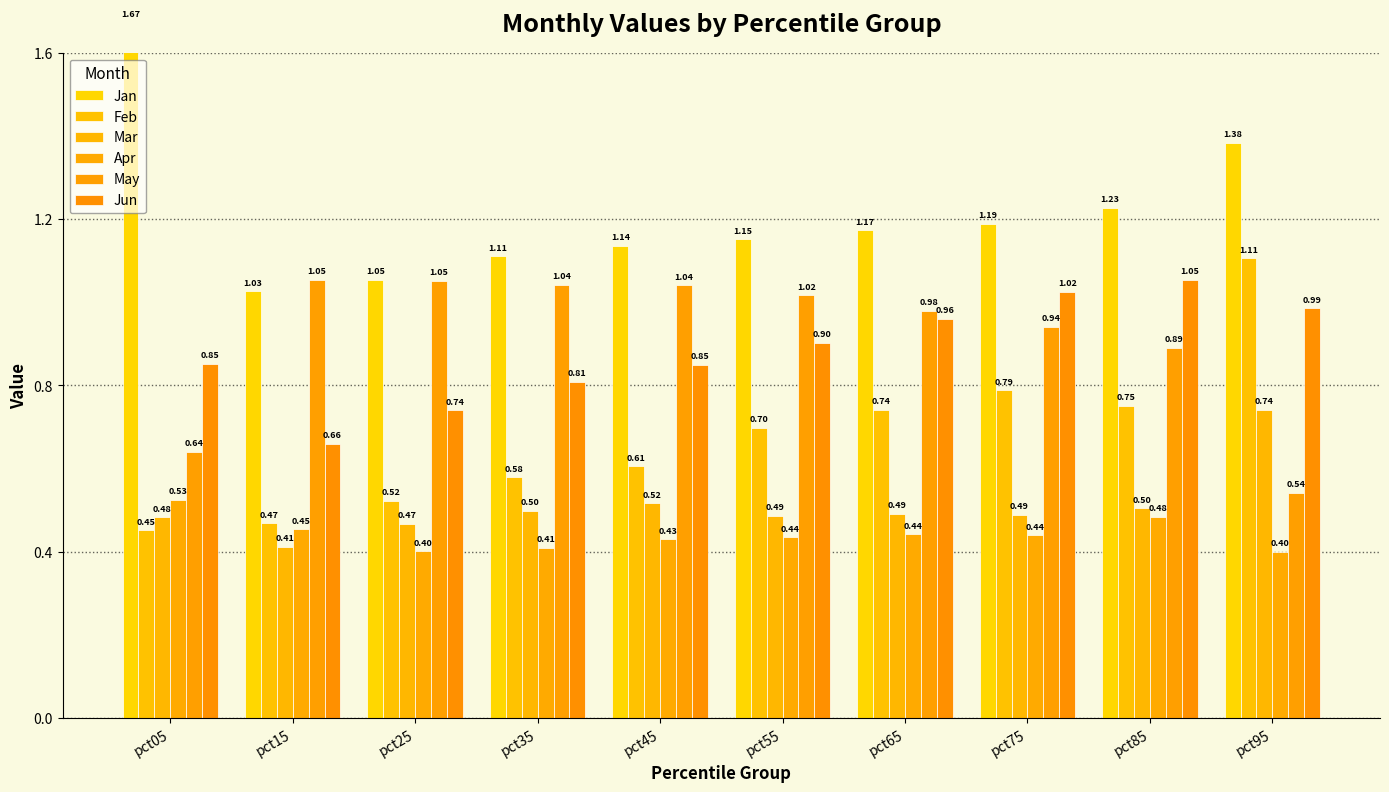

What is the sum of all Apr values?

4.4